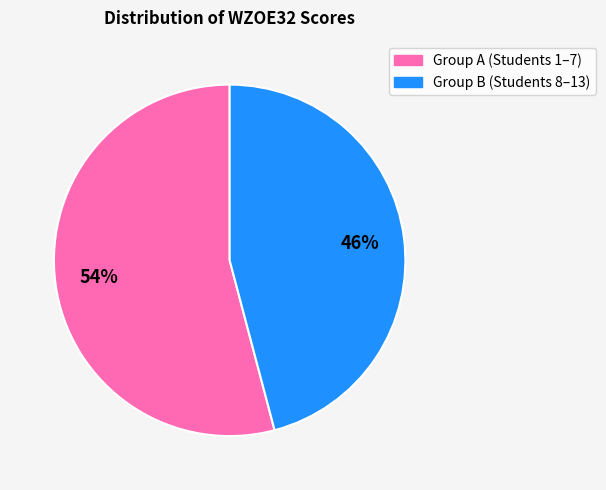

Does any single category account for the majority?

Yes